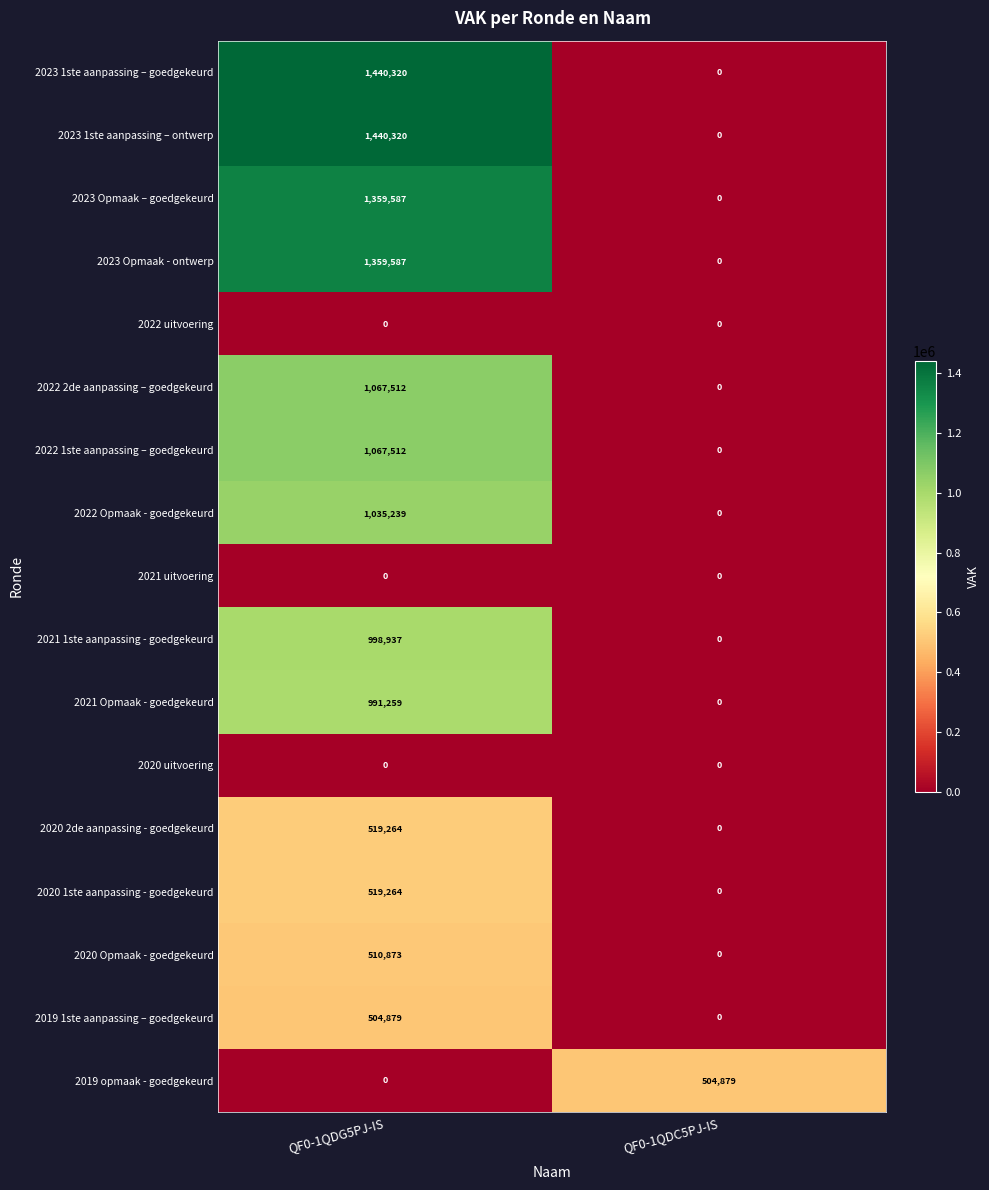

Where is 2019 1ste aanpassing – goedgekeurd nearest to the value 252439?

QF0-1QDC5PJ-IS